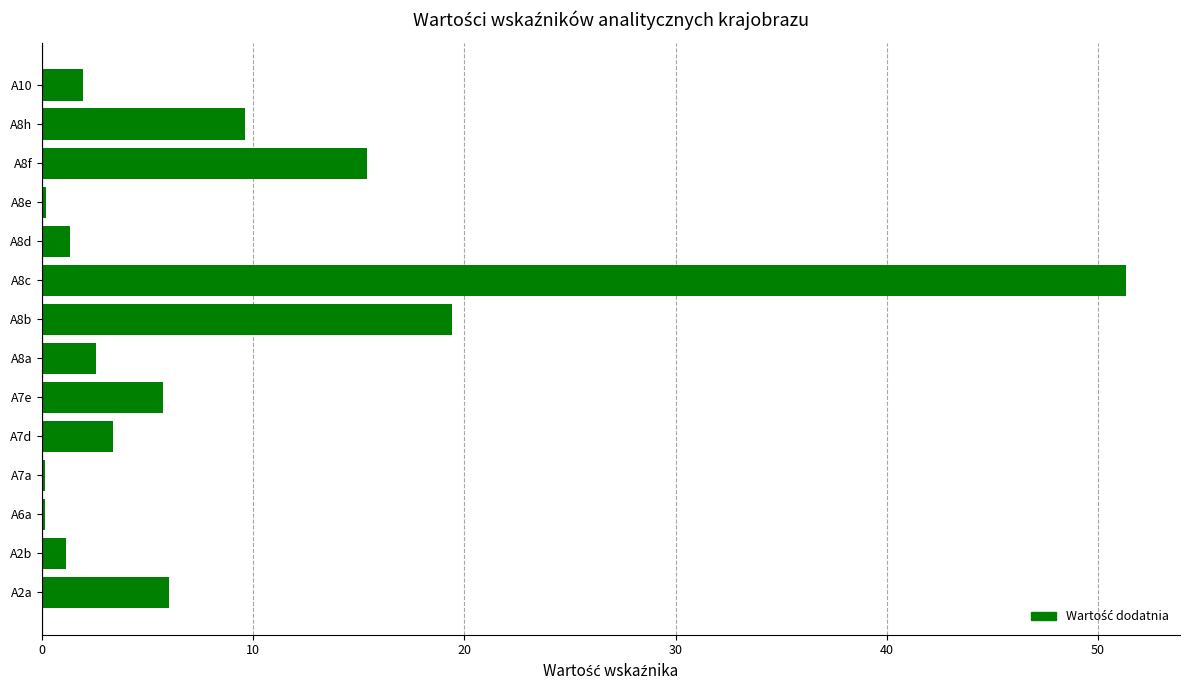

What is the sum of all values?

118.3